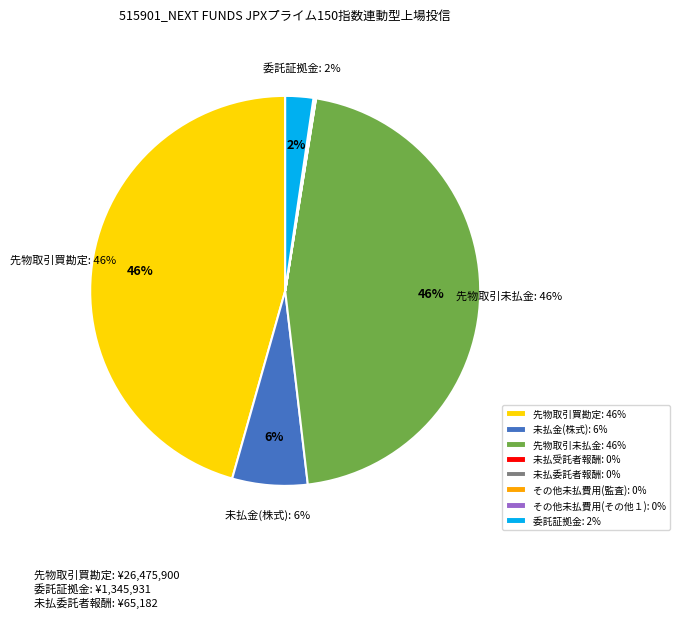

Is there any slice that represents more than half of the pie?

No